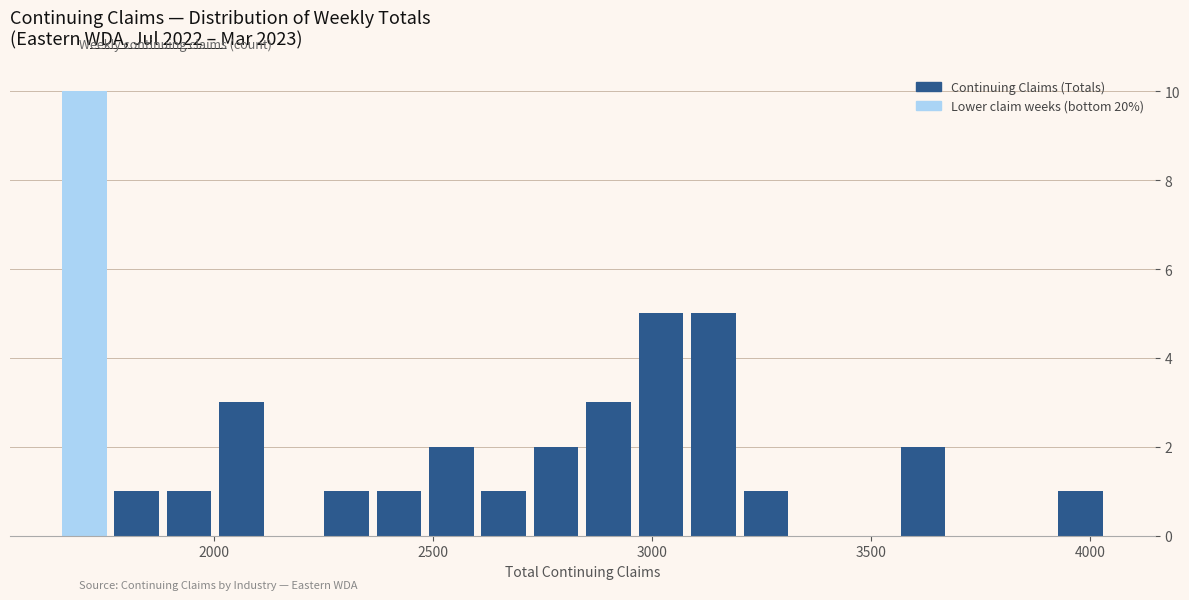

Read against the x-axis, roughly where is the centre of the tallest bar?

1700